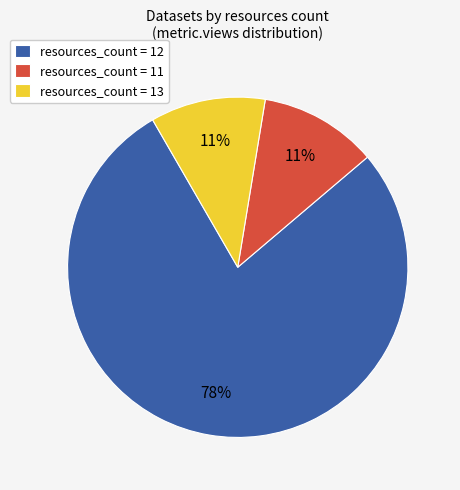

To the nearest percent, what is the difference between the largest and smallest slice percentages?

67%